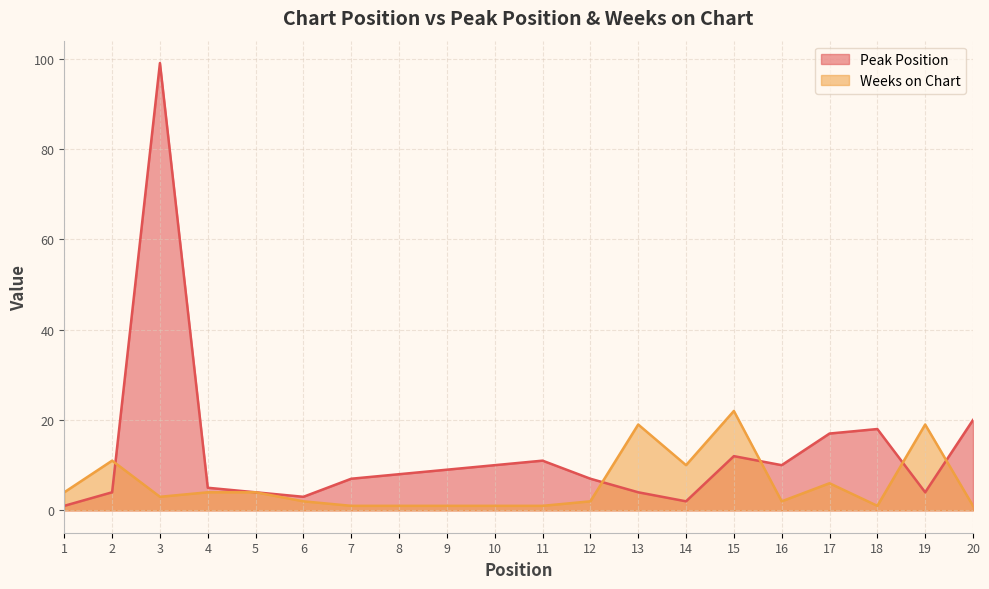

What is the spread (max minus min) of values at 8?

7